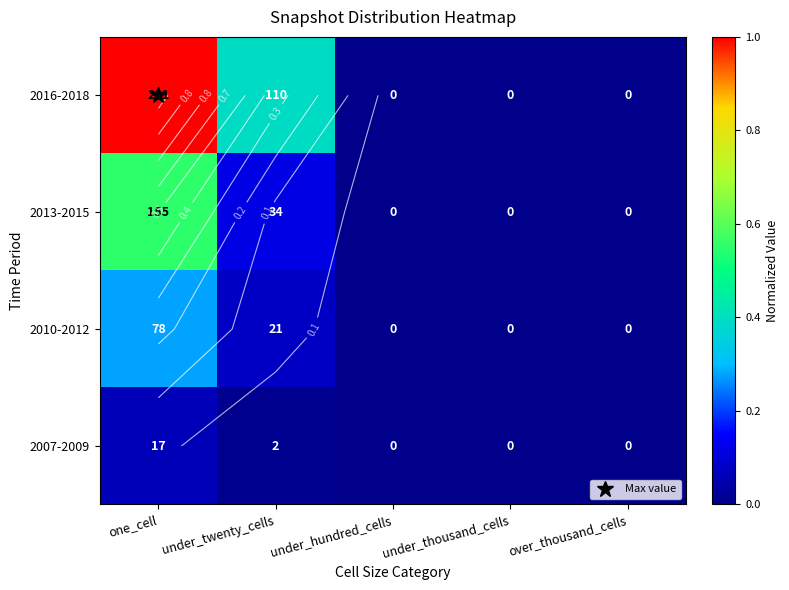

Rank the series by their maximum value, from highest to lowest.

2016-2018, 2013-2015, 2010-2012, 2007-2009